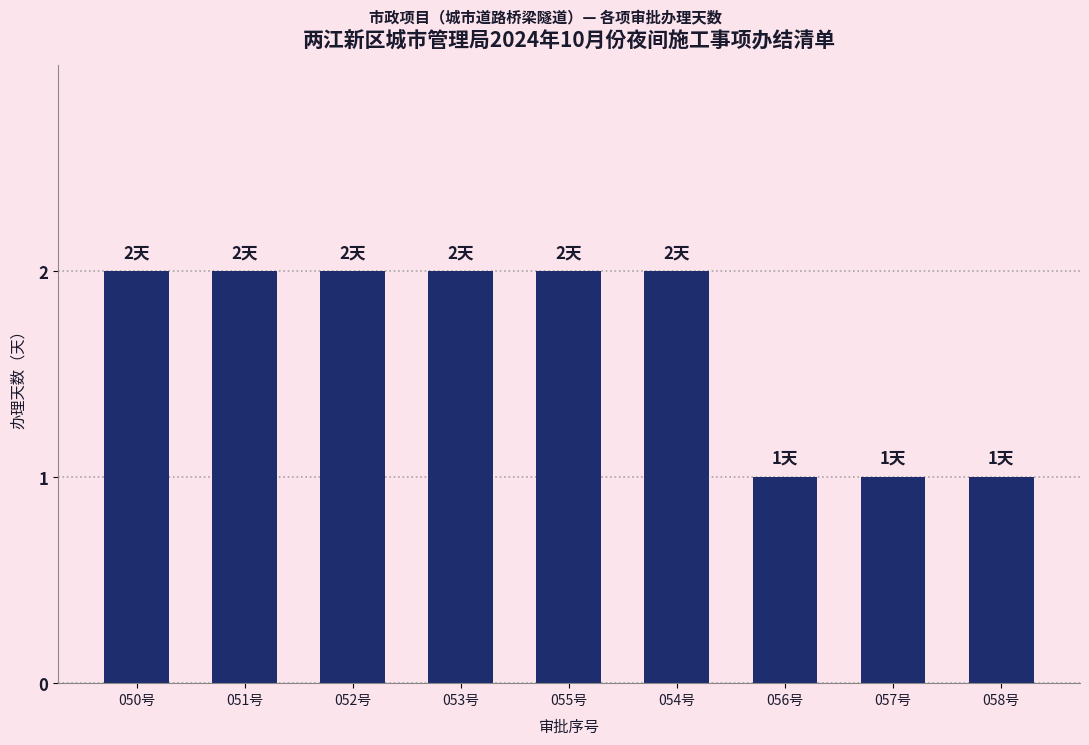

What is the ratio of the value at 055号 to the value at 057号?

2.0